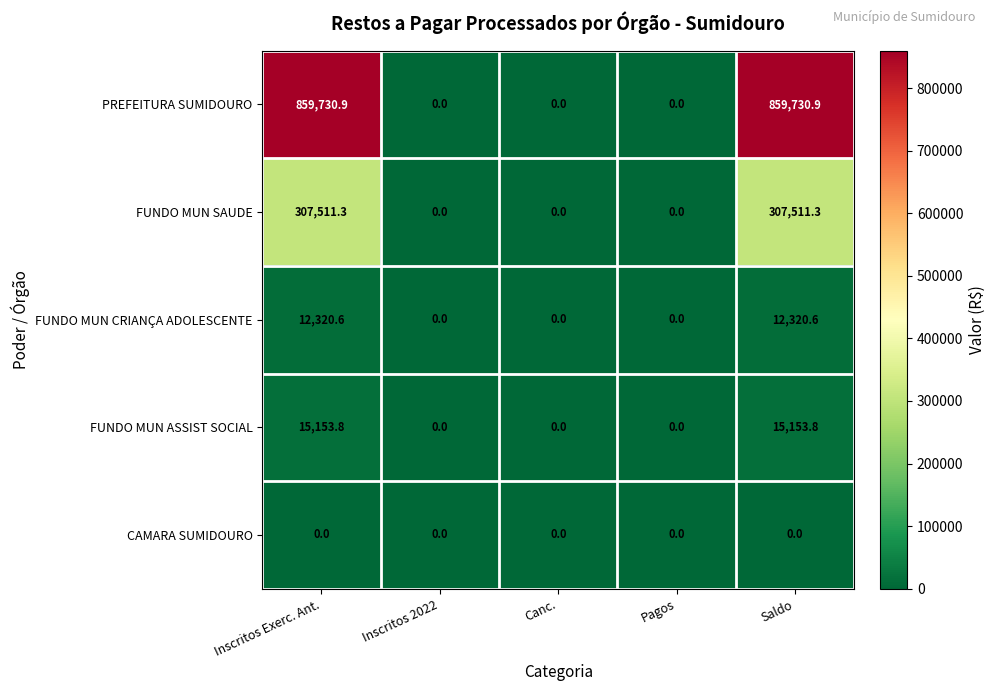

What is the average value of the FUNDO MUN ASSIST SOCIAL series?

6061.5